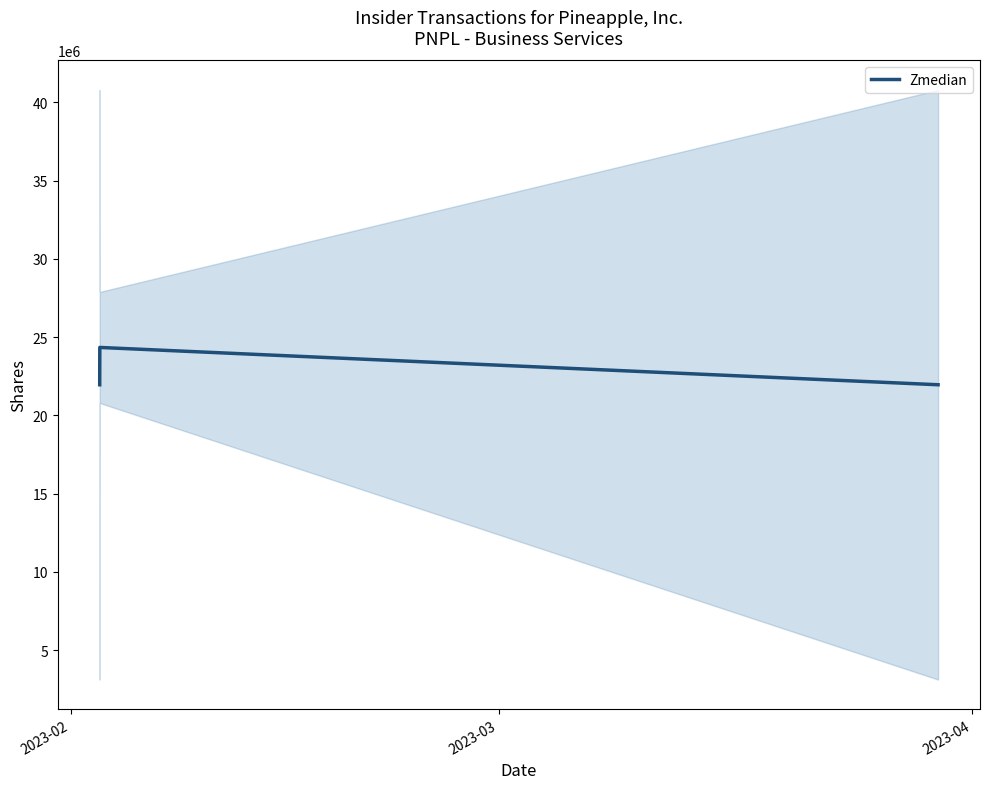

What is the maximum value for Zmedian?

24340000